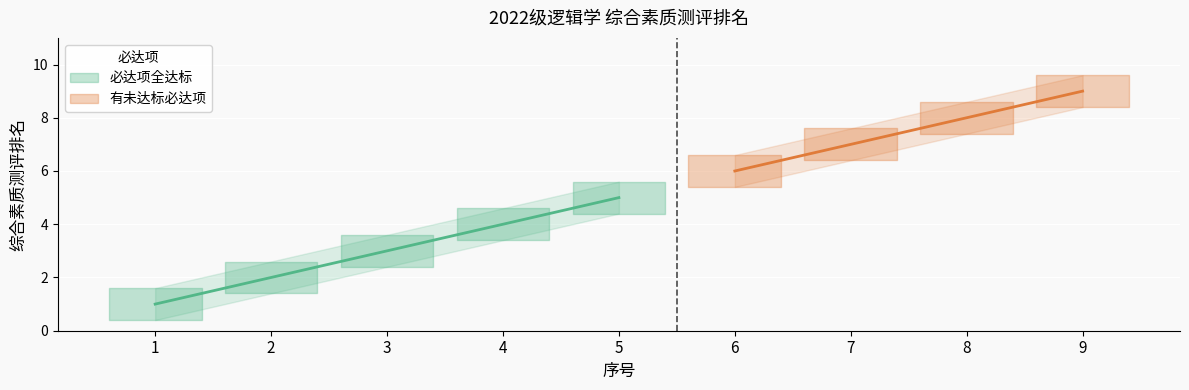

What is the average value?

5